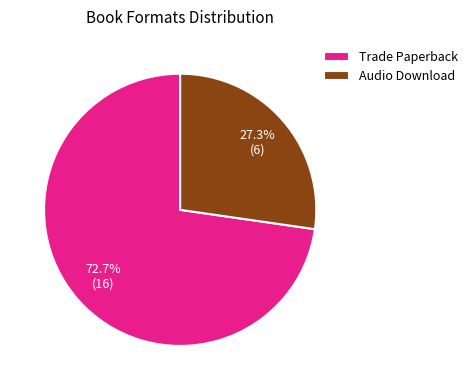

How many slices are in this pie chart?

2